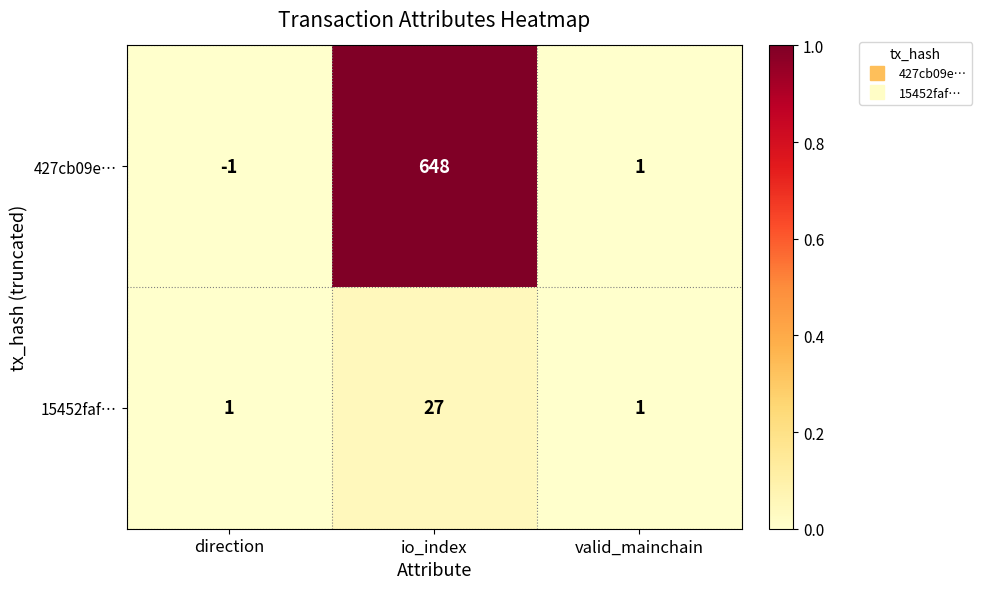

What is the spread (max minus min) of values at io_index?

621